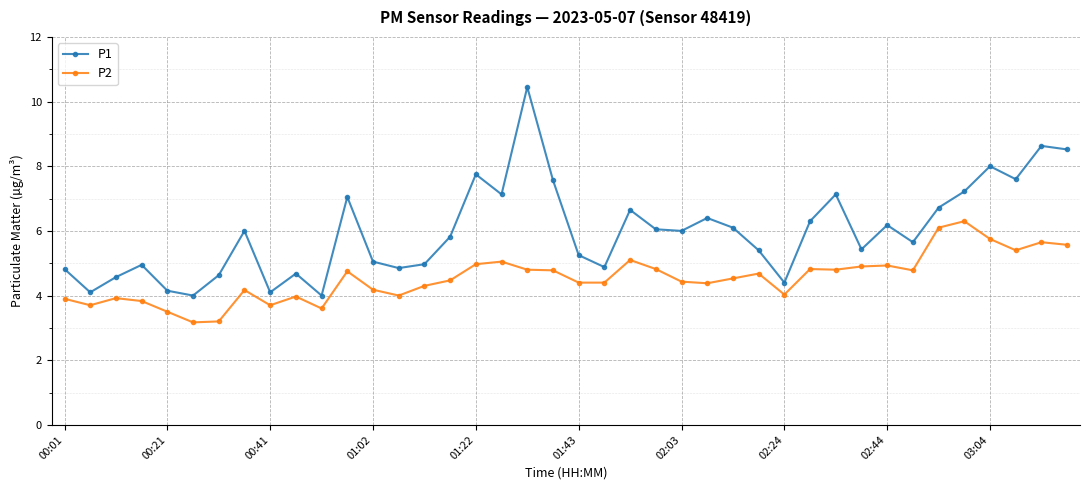

True or false: P1 and P2 cross at least once.

False